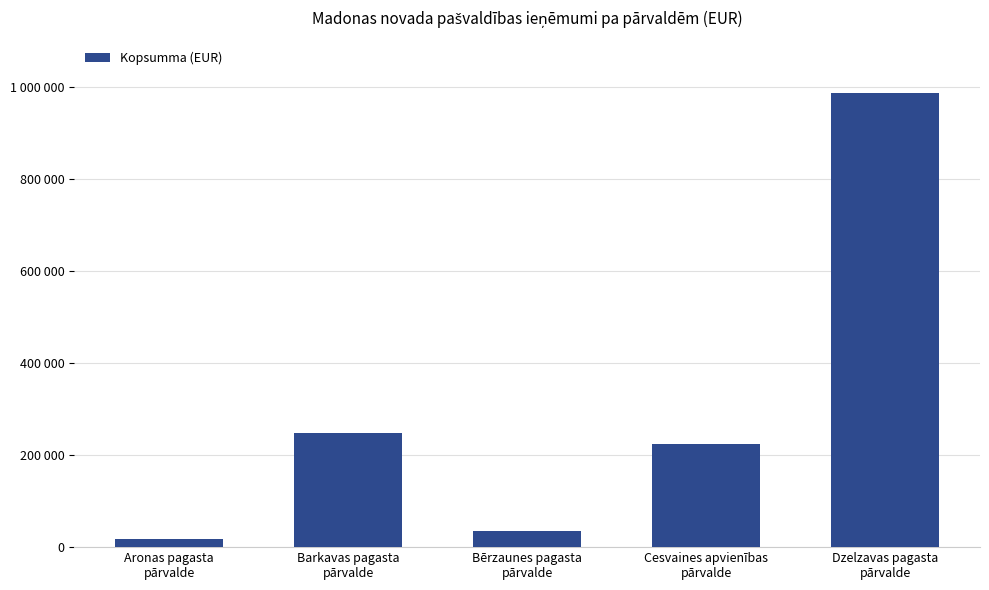

List the labels in order of value, largest first.

Dzelzavas pagasta
pārvalde, Barkavas pagasta
pārvalde, Cesvaines apvienības
pārvalde, Bērzaunes pagasta
pārvalde, Aronas pagasta
pārvalde